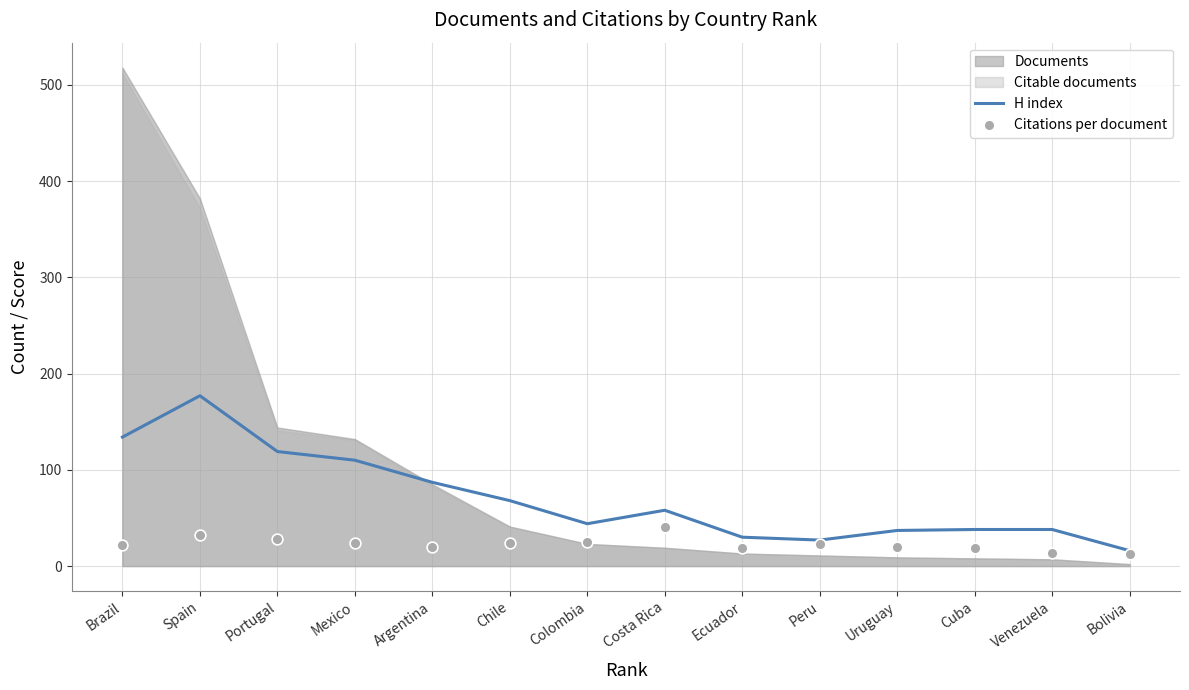

True or false: H index has a value of 52 at Argentina.

False